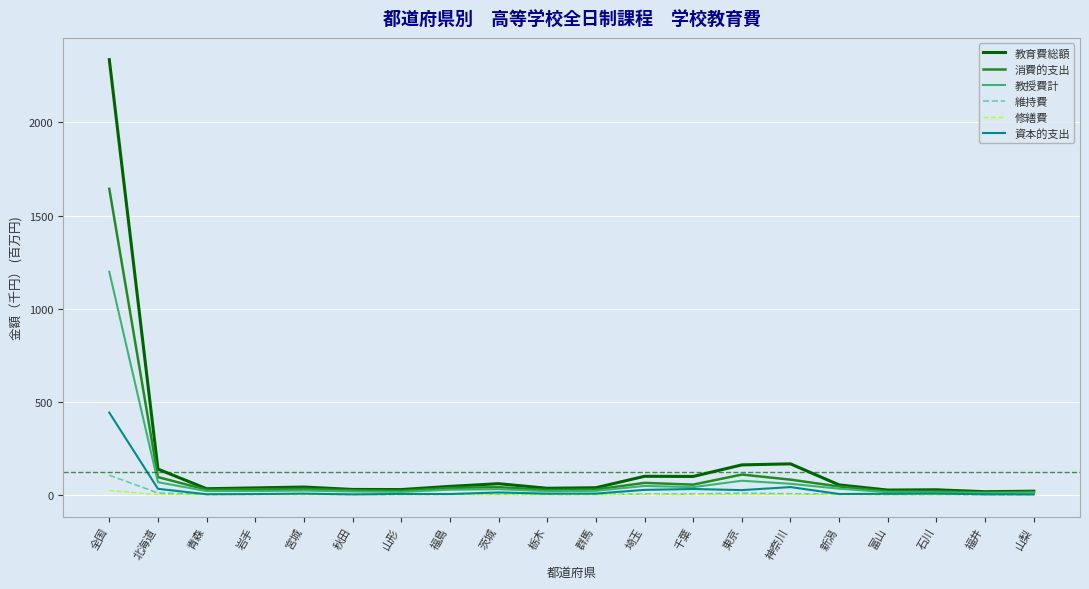

Does the chart have visible grid lines?

Yes